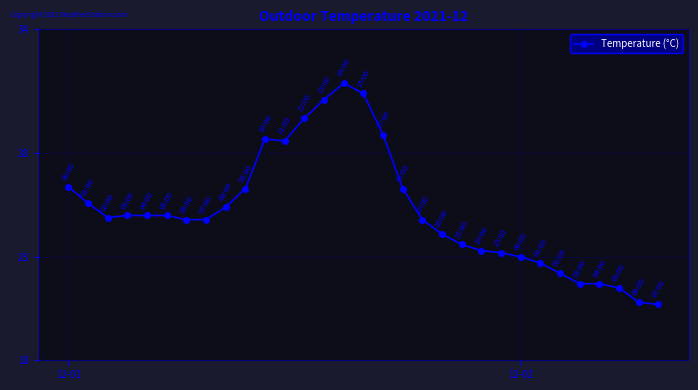

What is the value of the 24th point from the left?

23.0